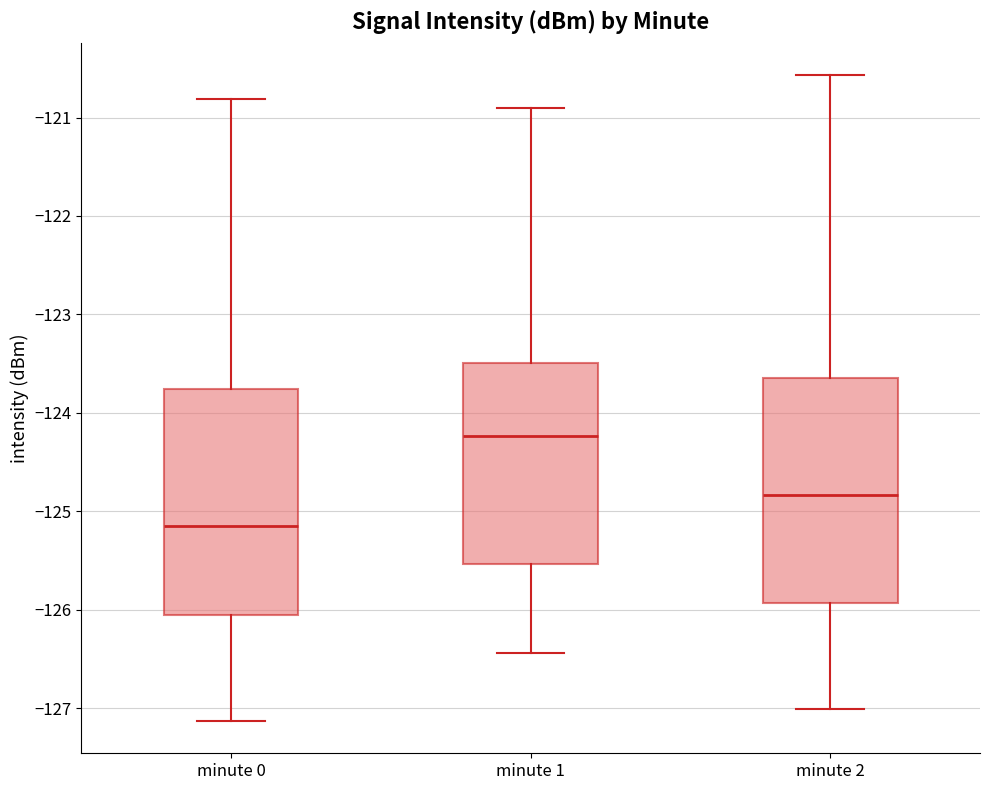

Which box has the highest median line?

minute 1